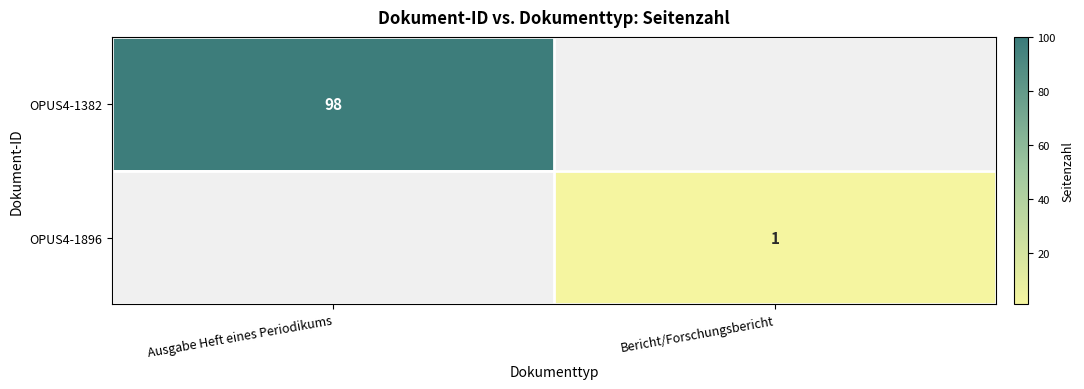

How many categories are shown in the chart?

2